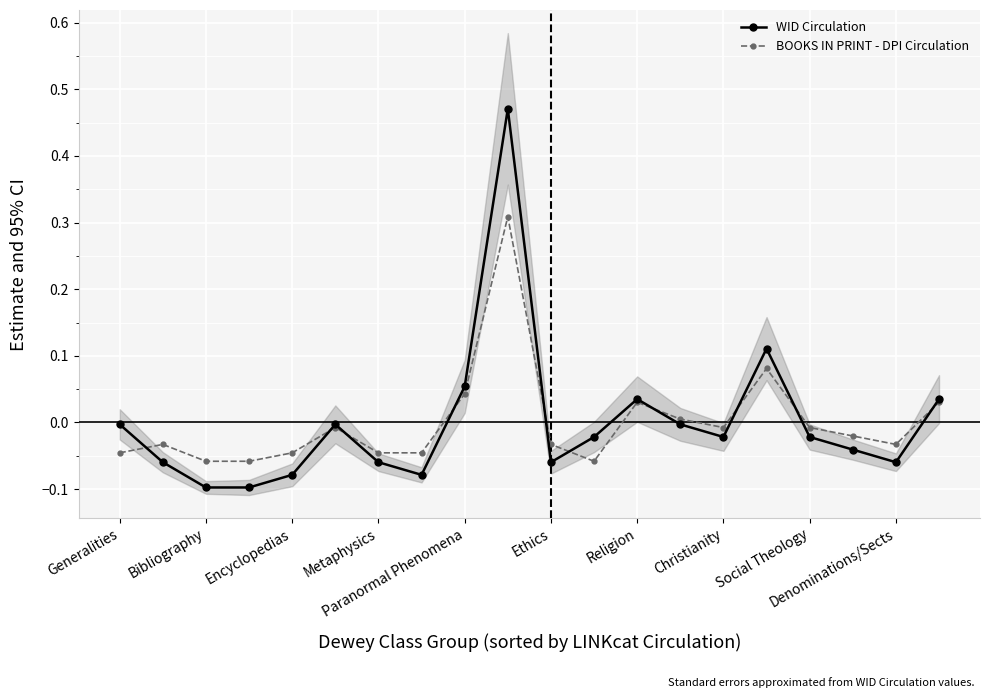

Is it true that WID Circulation equals -0.0 at Christianity?

True